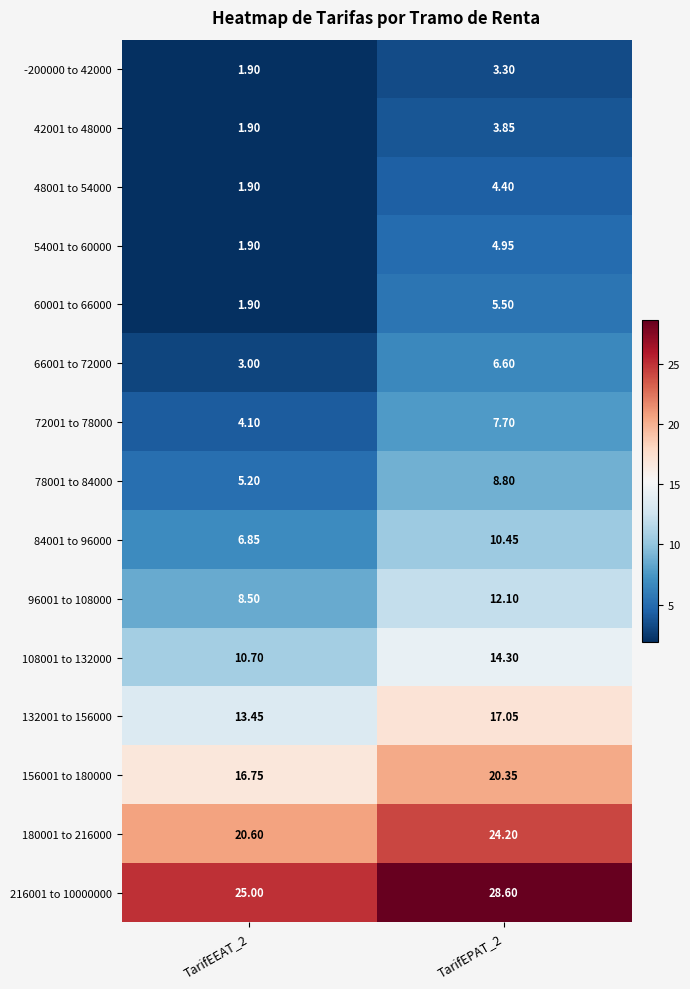

List the series in order of their peak value, lowest first.

-200000 to 42000, 42001 to 48000, 48001 to 54000, 54001 to 60000, 60001 to 66000, 66001 to 72000, 72001 to 78000, 78001 to 84000, 84001 to 96000, 96001 to 108000, 108001 to 132000, 132001 to 156000, 156001 to 180000, 180001 to 216000, 216001 to 10000000